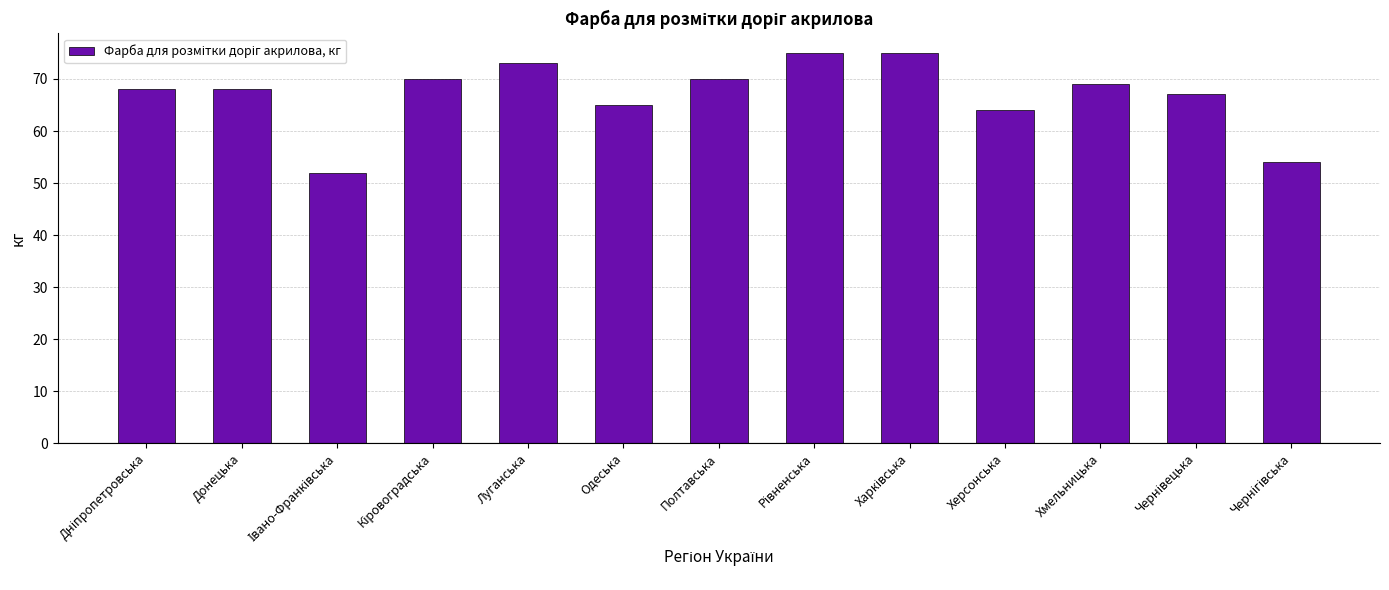

What is the value of the 13th bar from the left?

54.0